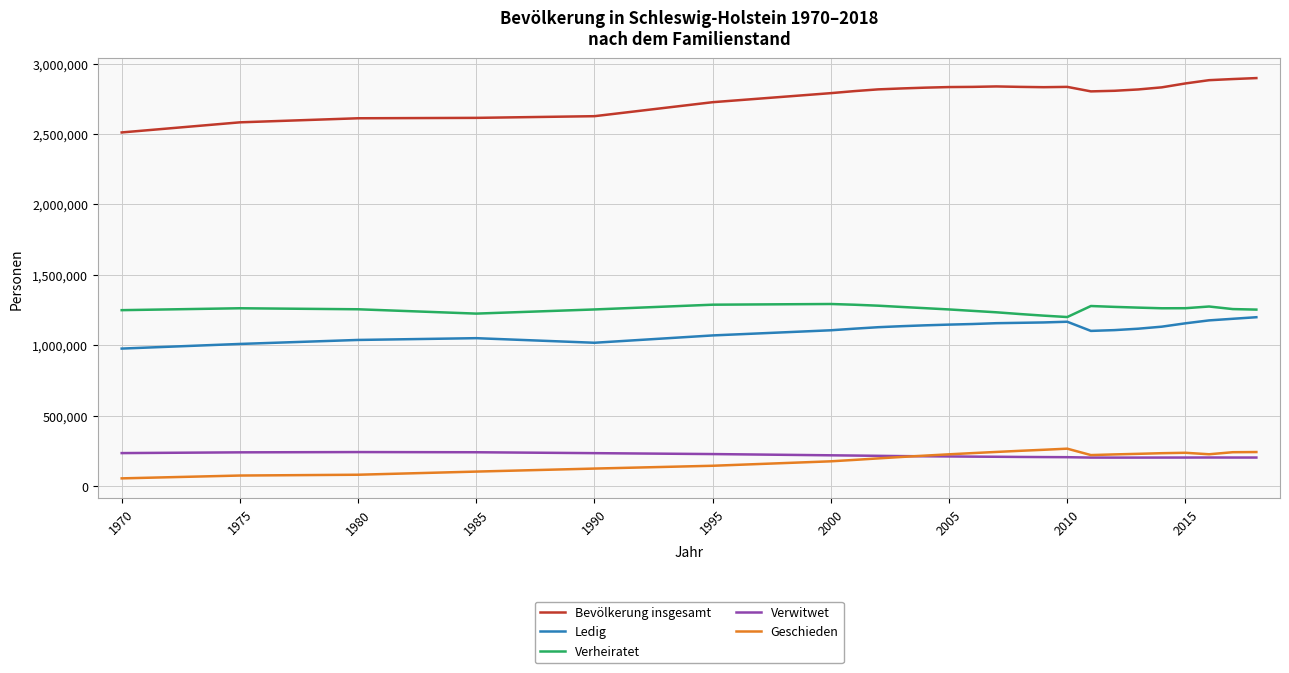

Which series has the widest spread of values?

Bevölkerung insgesamt